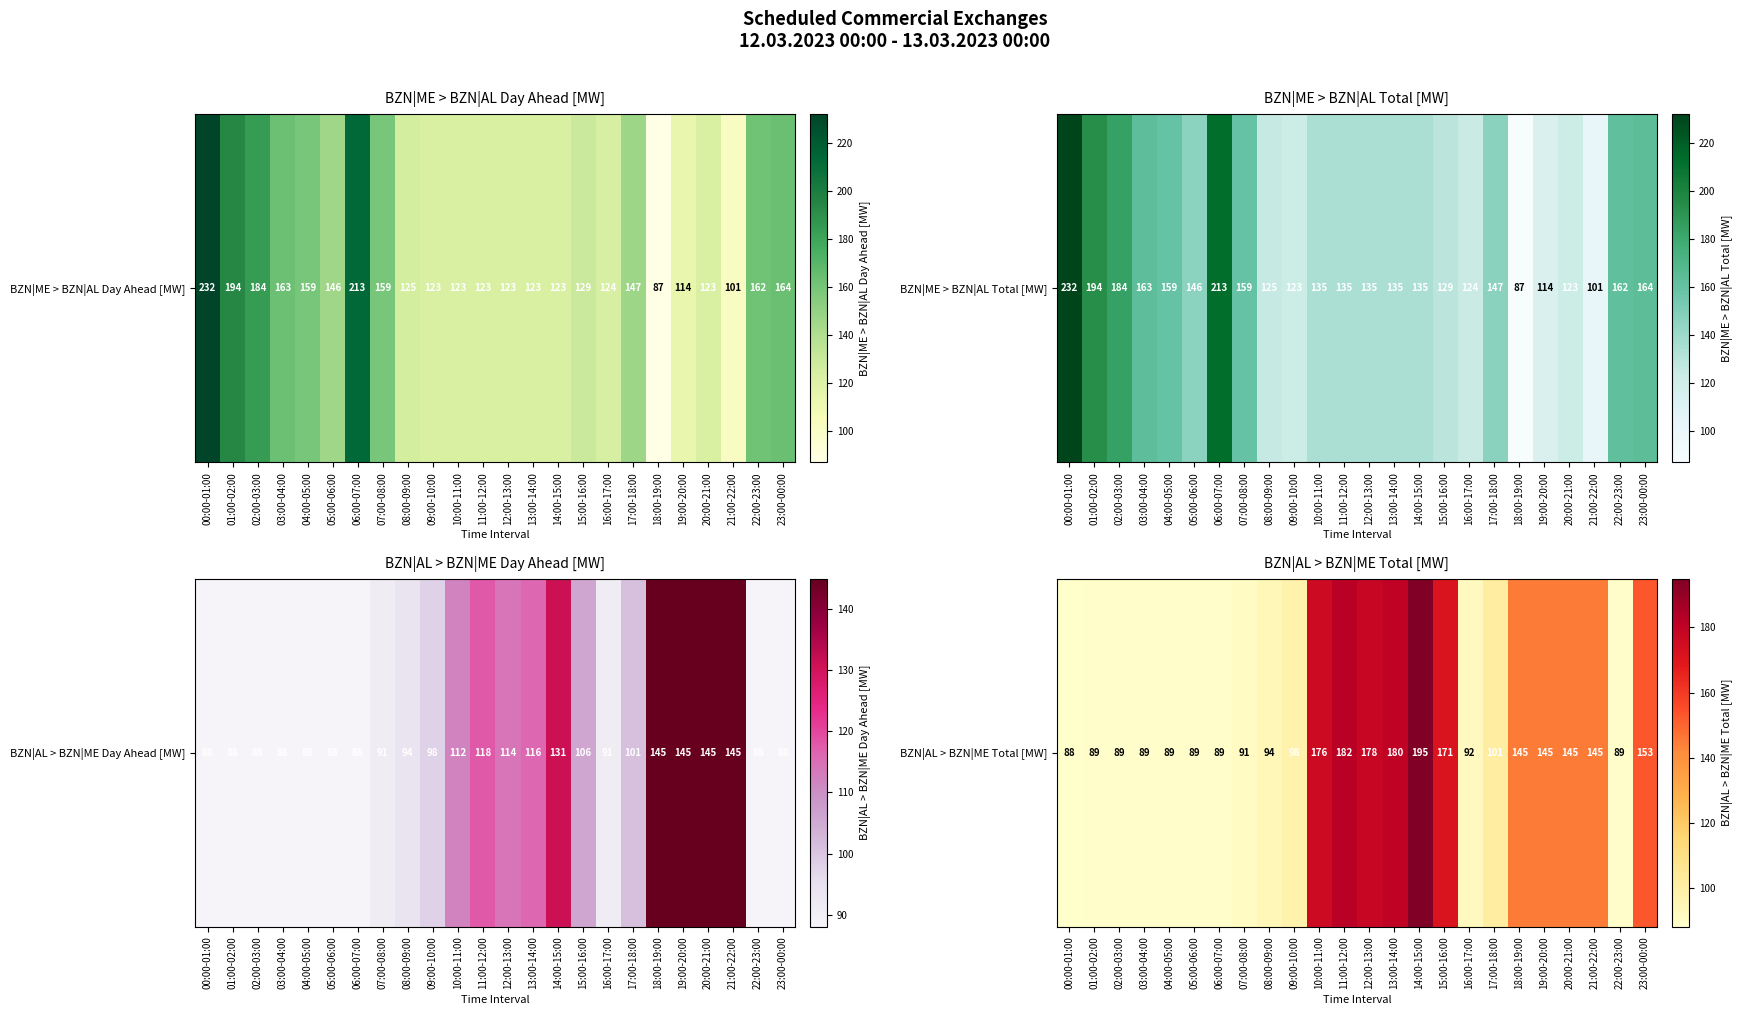

Rank the categories by value from lowest to highest.

00:00-01:00, 01:00-02:00, 02:00-03:00, 03:00-04:00, 04:00-05:00, 05:00-06:00, 06:00-07:00, 22:00-23:00, 07:00-08:00, 16:00-17:00, 08:00-09:00, 09:00-10:00, 17:00-18:00, 18:00-19:00, 19:00-20:00, 20:00-21:00, 21:00-22:00, 23:00-00:00, 15:00-16:00, 10:00-11:00, 12:00-13:00, 13:00-14:00, 11:00-12:00, 14:00-15:00